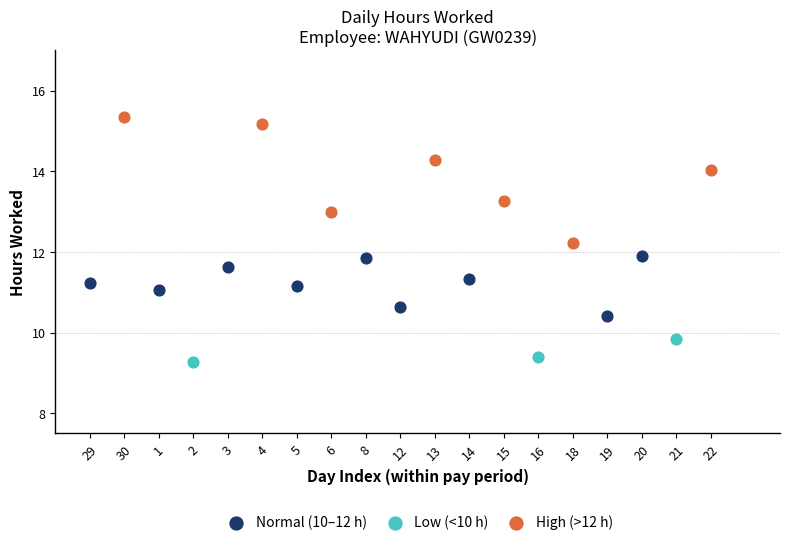

Which series reaches the minimum Y coordinate?

Low (<10 h)